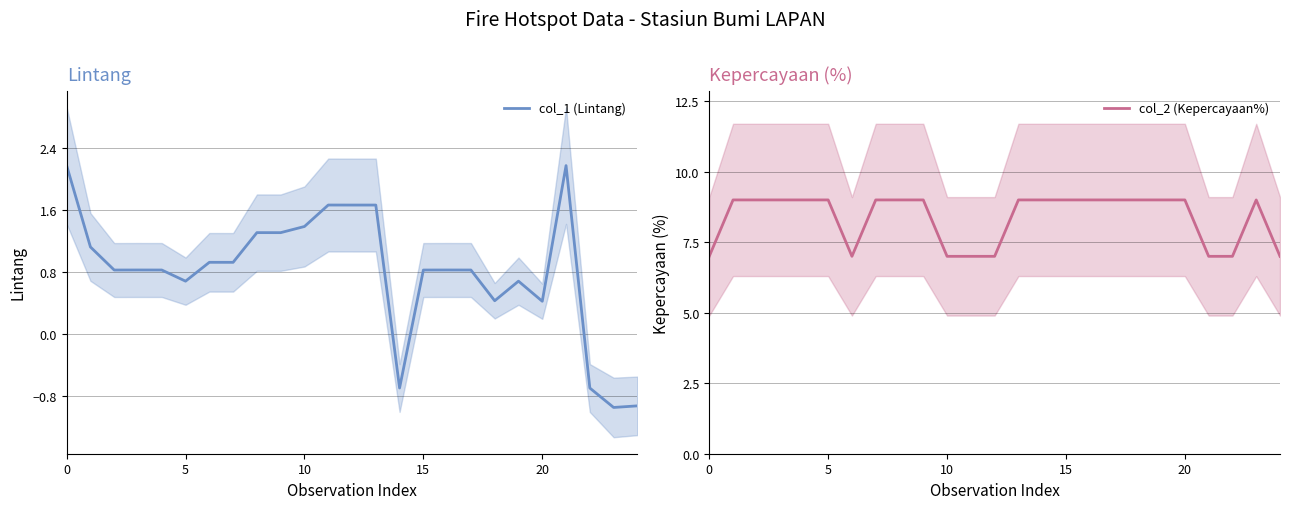

What is the lowest value of the col_2 (Kepercayaan%) series?

7